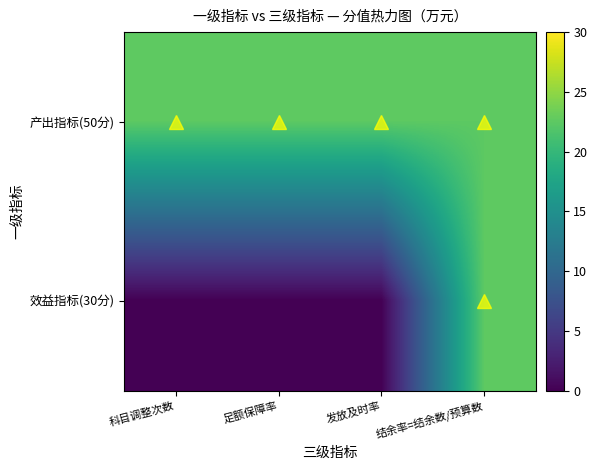

At 发放及时率, list the series in order from smallest to largest.

效益指标(30分), 产出指标(50分)